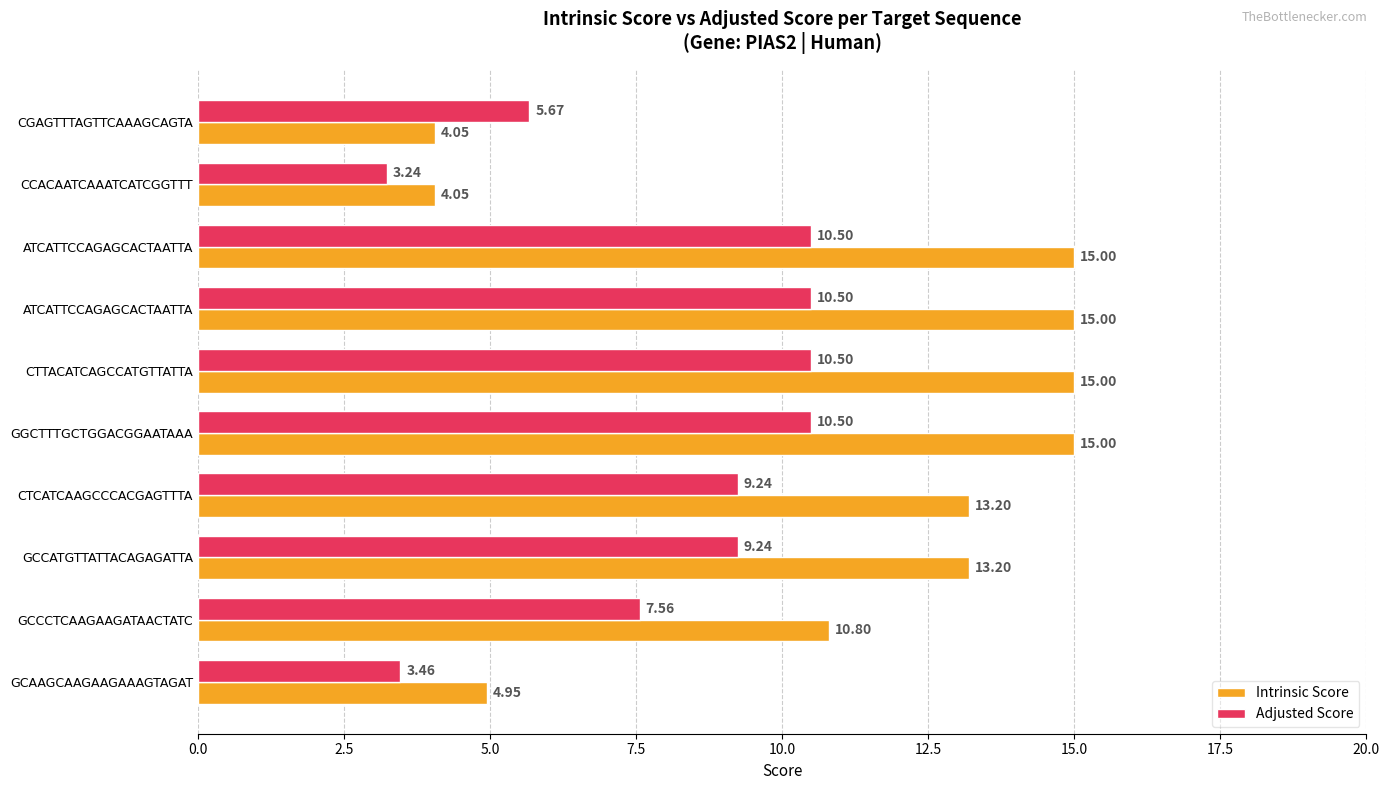

What are all the series names shown in the legend?

Intrinsic Score, Adjusted Score